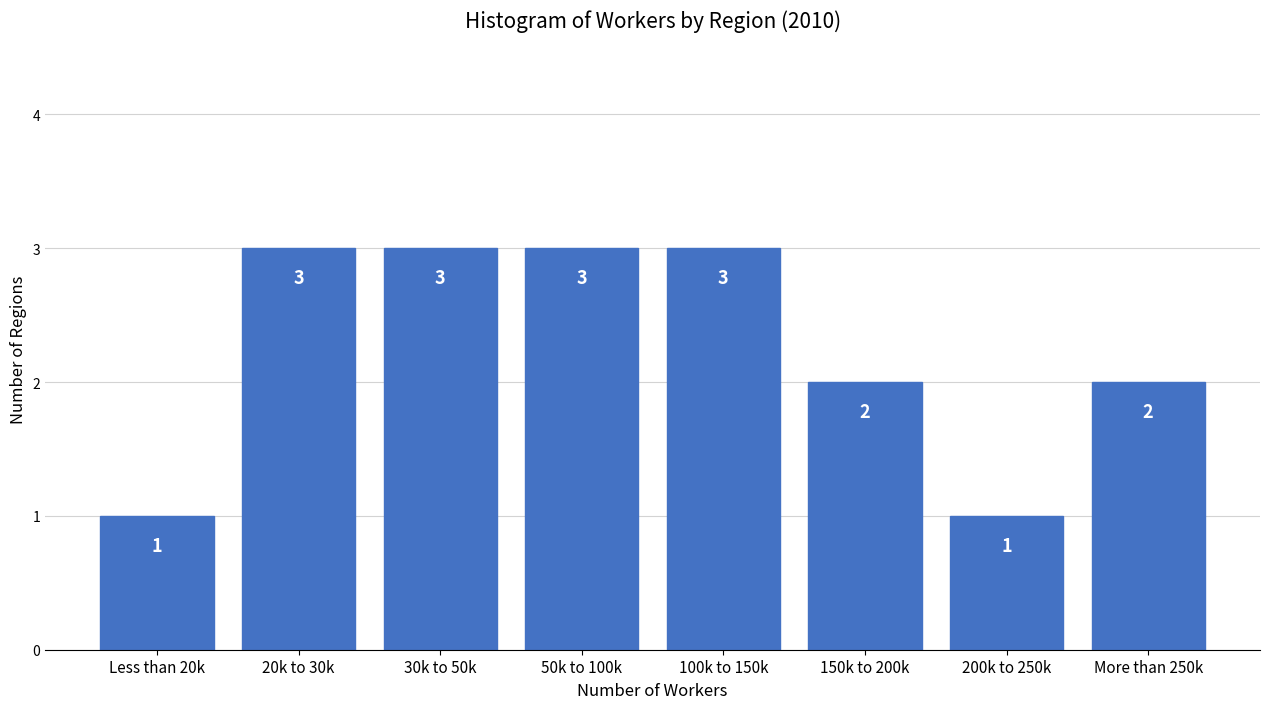

Reading left to right, what are all the values shown in this chart?

1	3	3	3	3	2	1	2